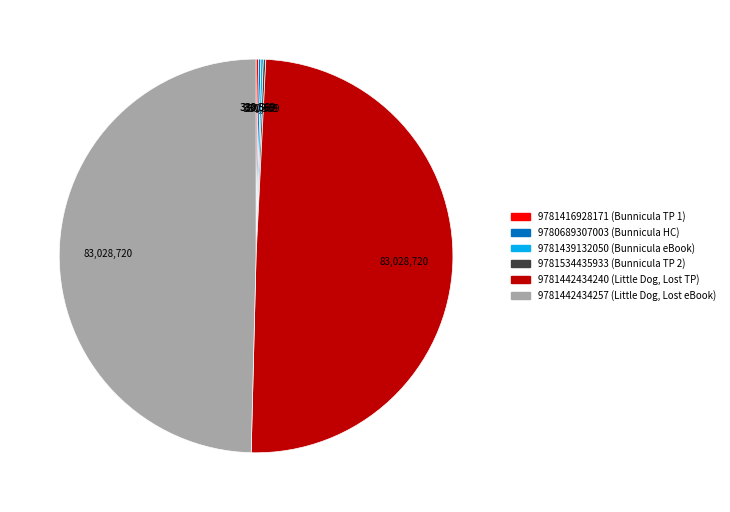

Does any single category account for the majority?

No